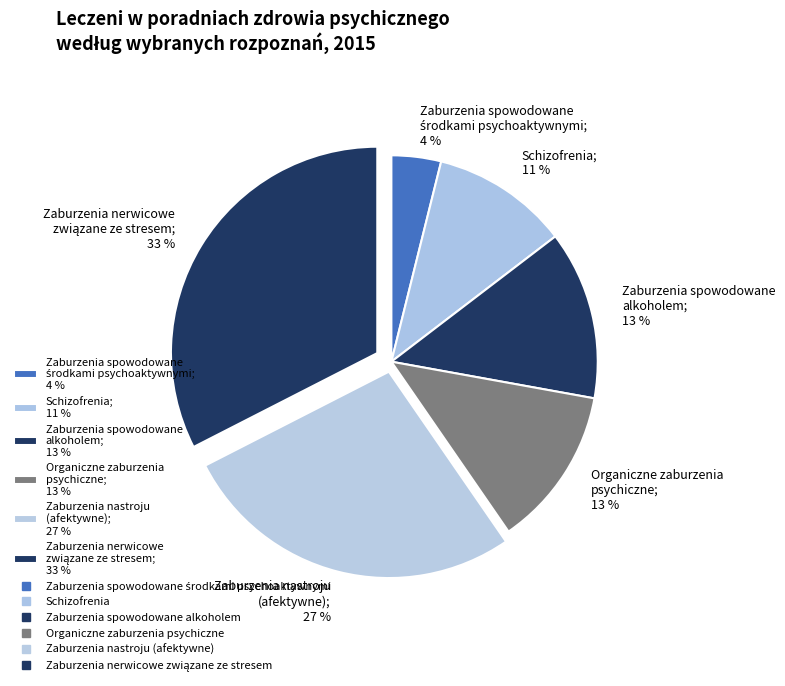

To the nearest percent, what is the average slice percentage?

17%